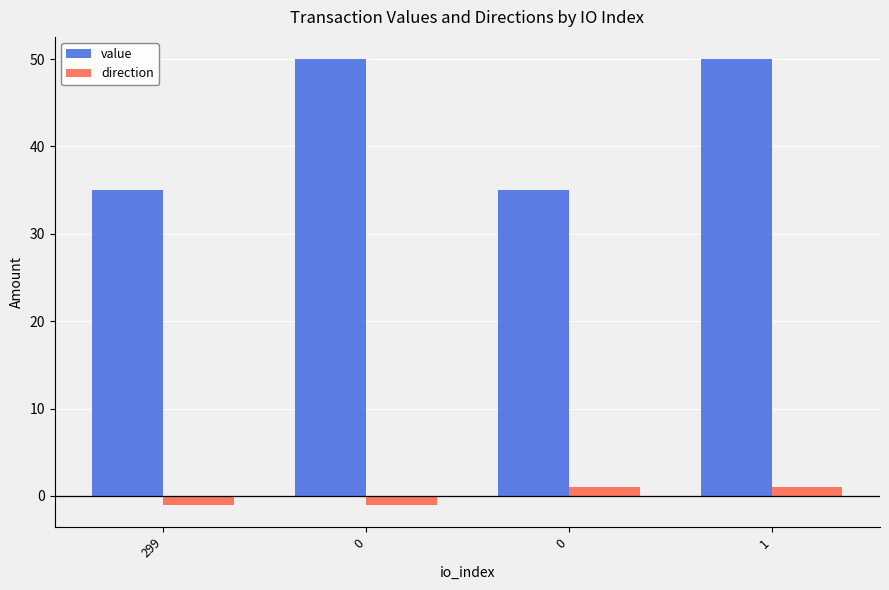

How many bars are there in each group?

2